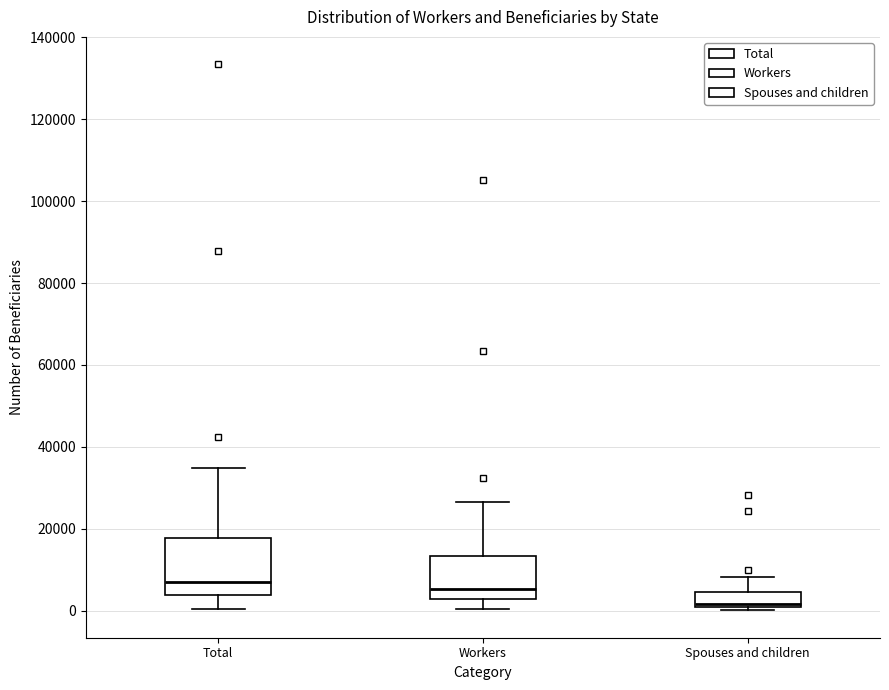

Where is the lower edge of the box for Total on the y-axis? The values are not printed on the chart, so give them approximately, as read against the axis.

4000